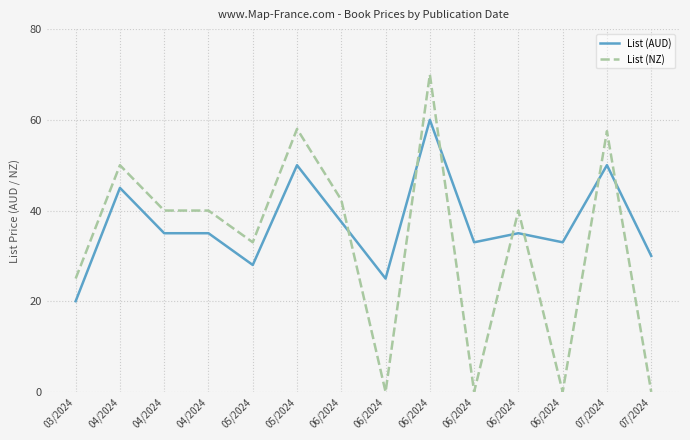

What is the label of the 5th point from the right?

06/2024